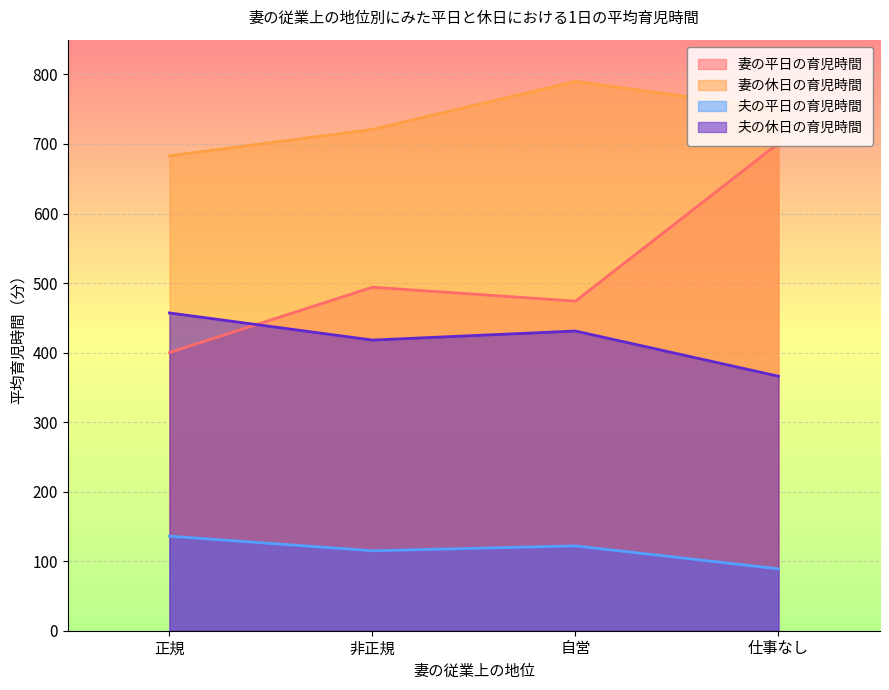

Reading left to right, extract all data points from this chart.

妻の平日の育児時間: 正規=400	非正規=494	自営=474	仕事なし=701
妻の休日の育児時間: 正規=683	非正規=721	自営=790	仕事なし=750
夫の平日の育児時間: 正規=136	非正規=115	自営=122	仕事なし=89
夫の休日の育児時間: 正規=457	非正規=418	自営=431	仕事なし=366